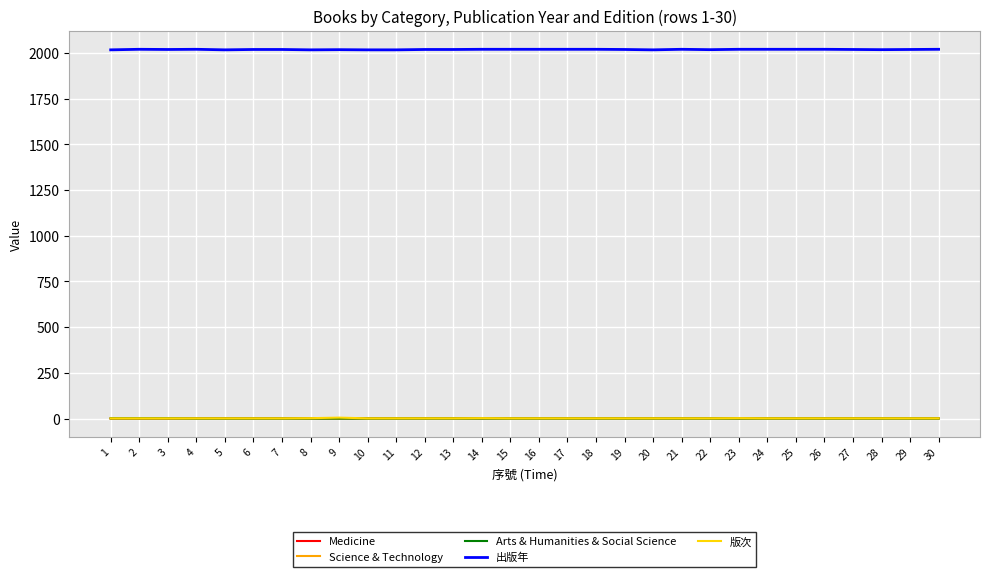

Which series has the largest total across all categories?

出版年